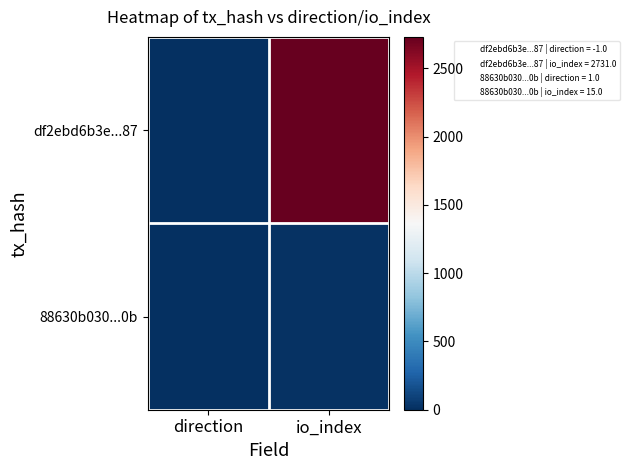

Reading left to right, transcribe all the data shown in this chart.

df2ebd6b3e...87: direction=-1	io_index=2731
88630b030...0b: direction=1	io_index=15